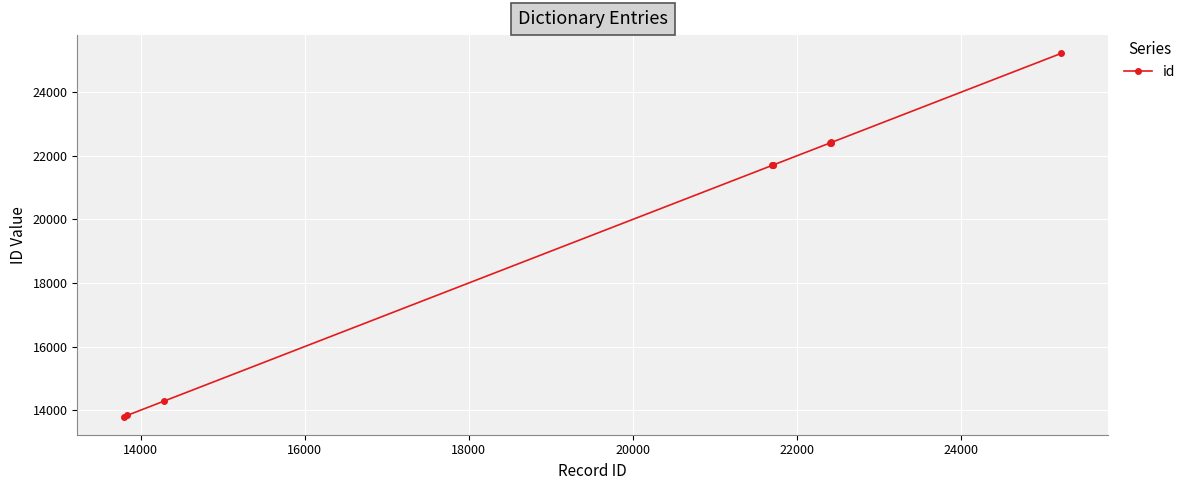

What is the average value?

19952